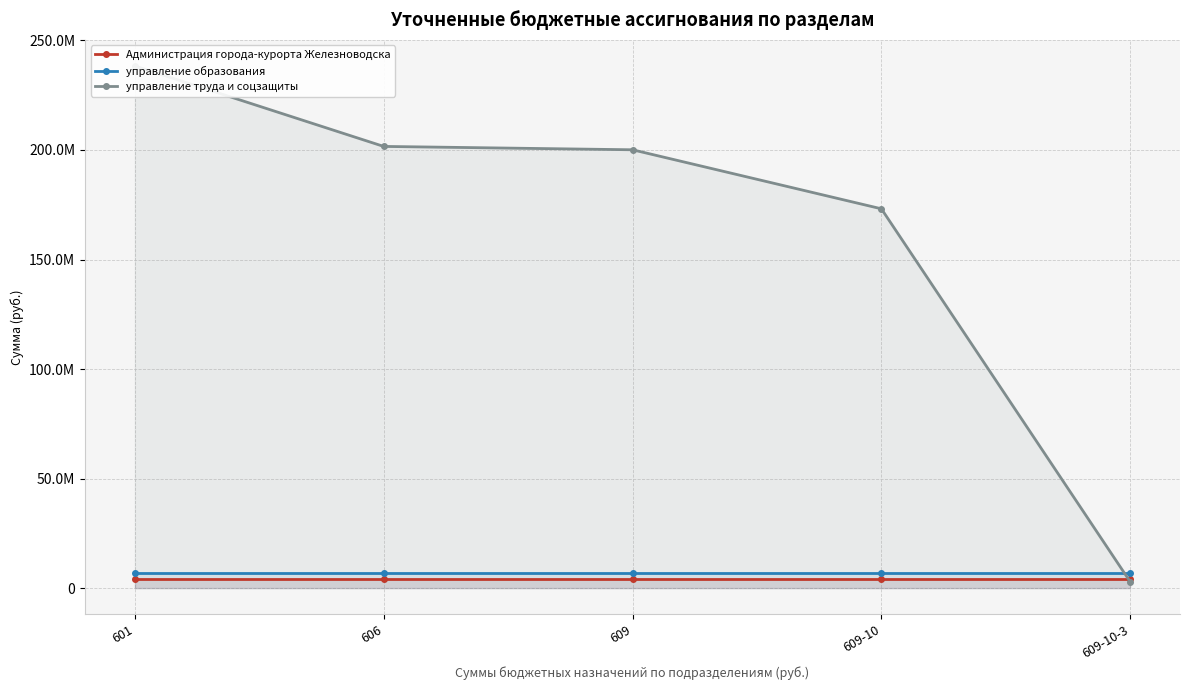

What is the maximum value for управление труда и соцзащиты?

238320552.6